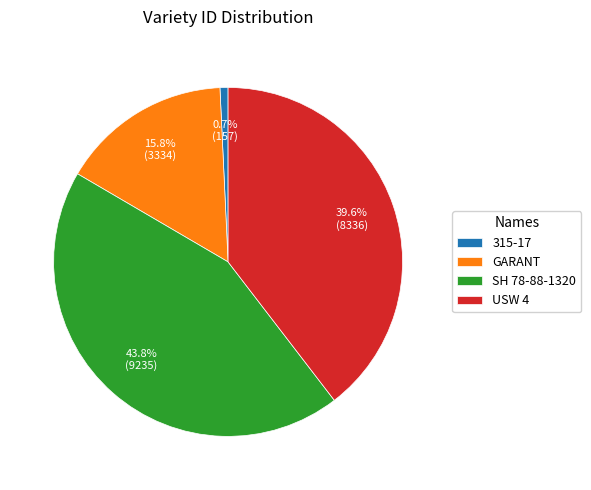

How many segments does this pie chart have?

4